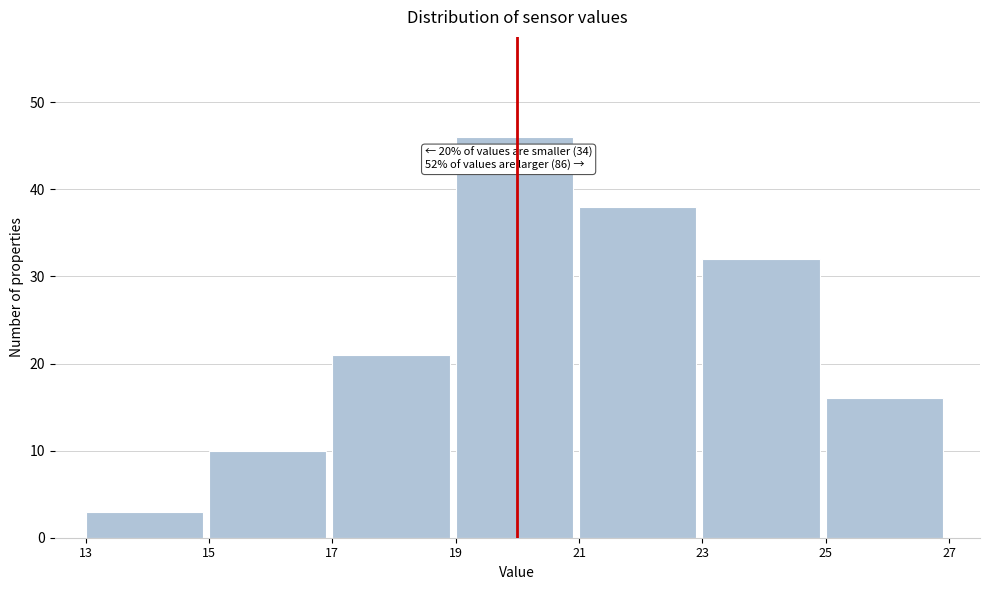

Over which range of the x-axis is the bar tallest?

19 to 21